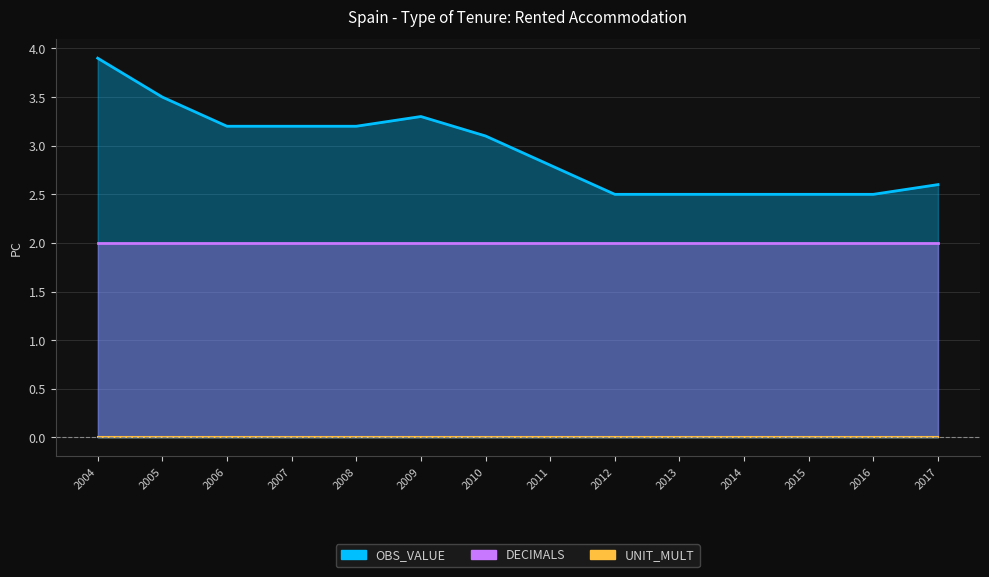

True or false: UNIT_MULT and OBS_VALUE intersect in this chart.

False